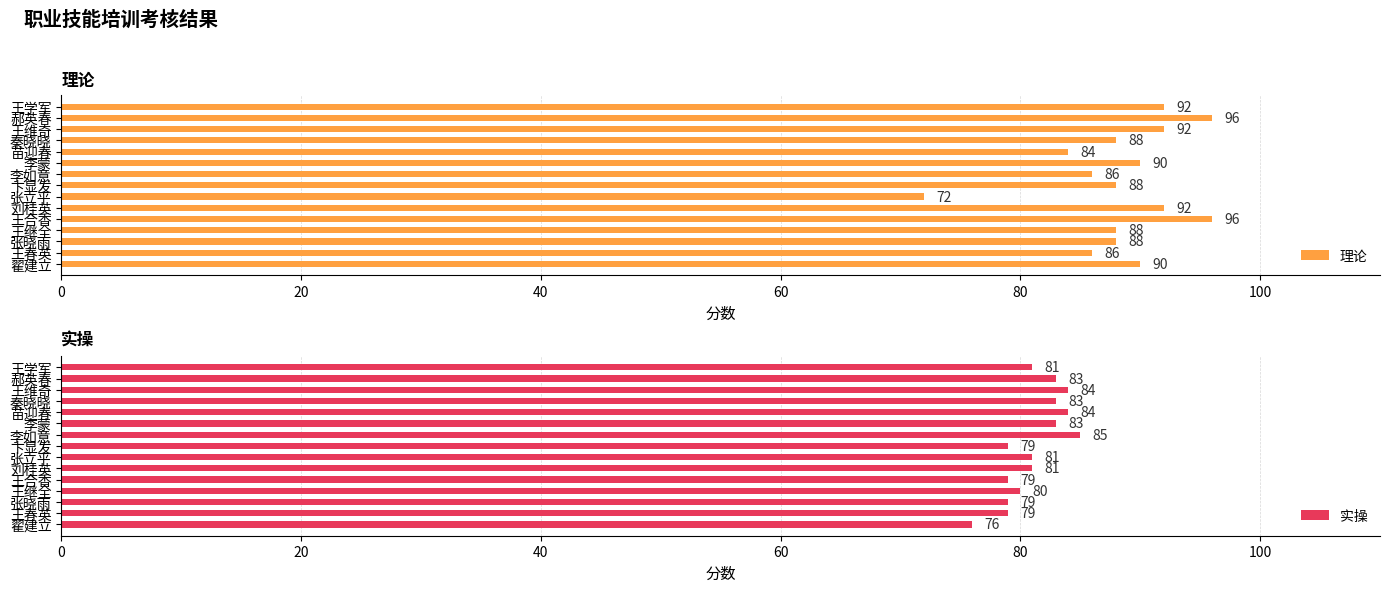

What is the smallest value displayed?

72